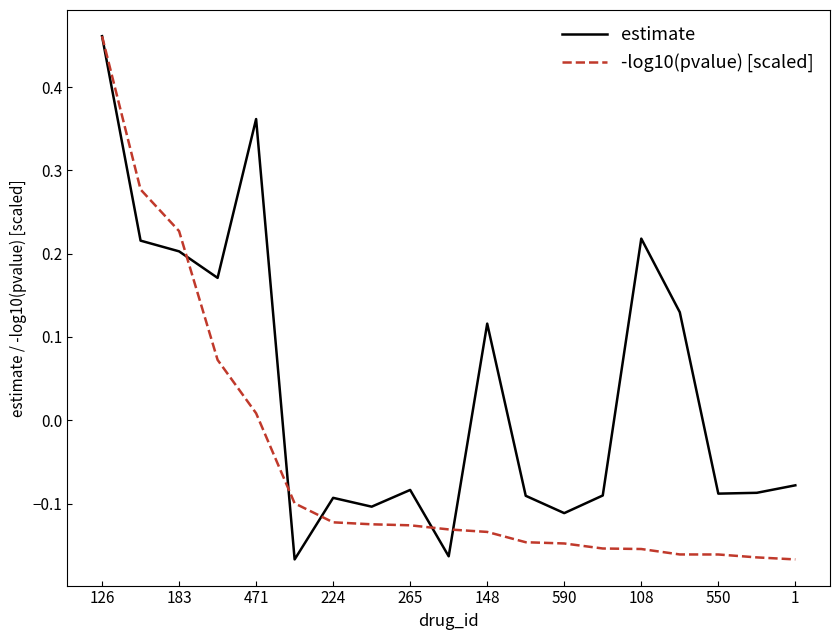

List the series in order of their overall mean, highest first.

estimate, -log10(pvalue) [scaled]